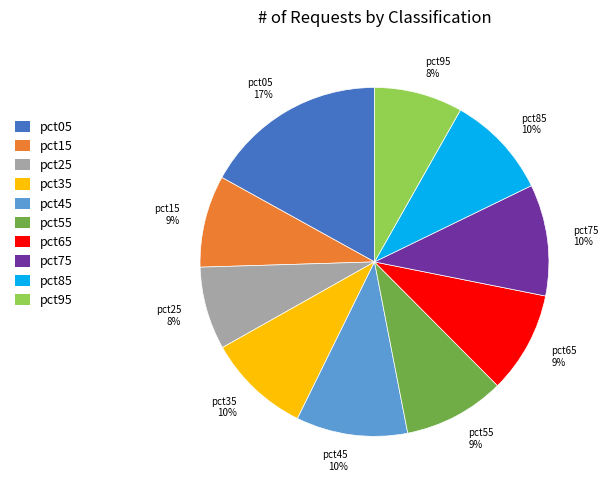

To the nearest percent, what is the difference between the largest and smallest slice percentages?

9%